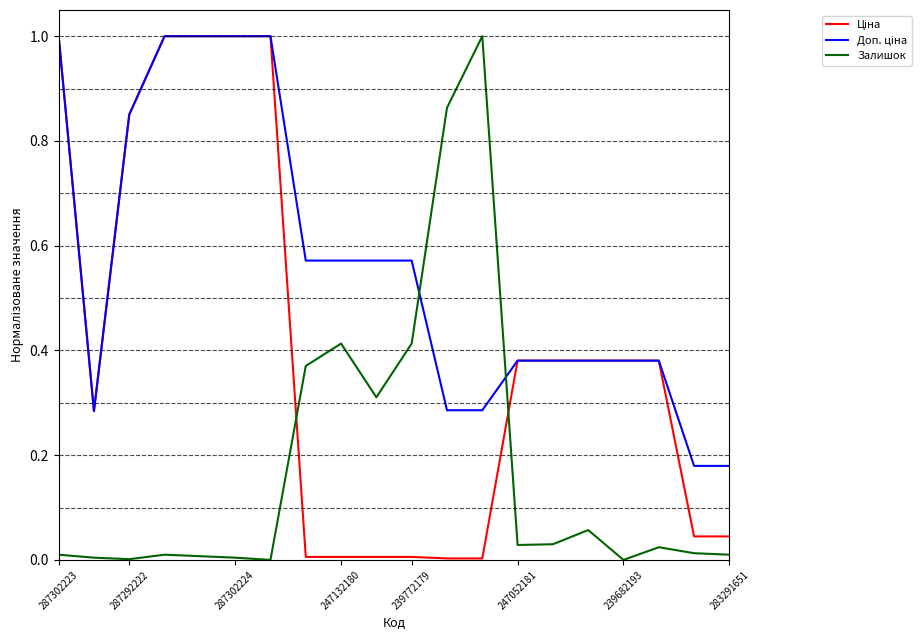

At which category does the chart reach its peak across all series?

287302223